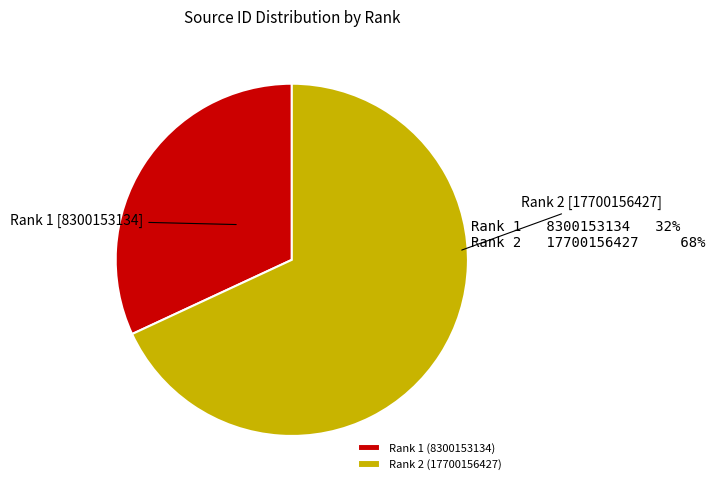

What is the largest slice in the pie chart?

Rank 2 (17700156427)